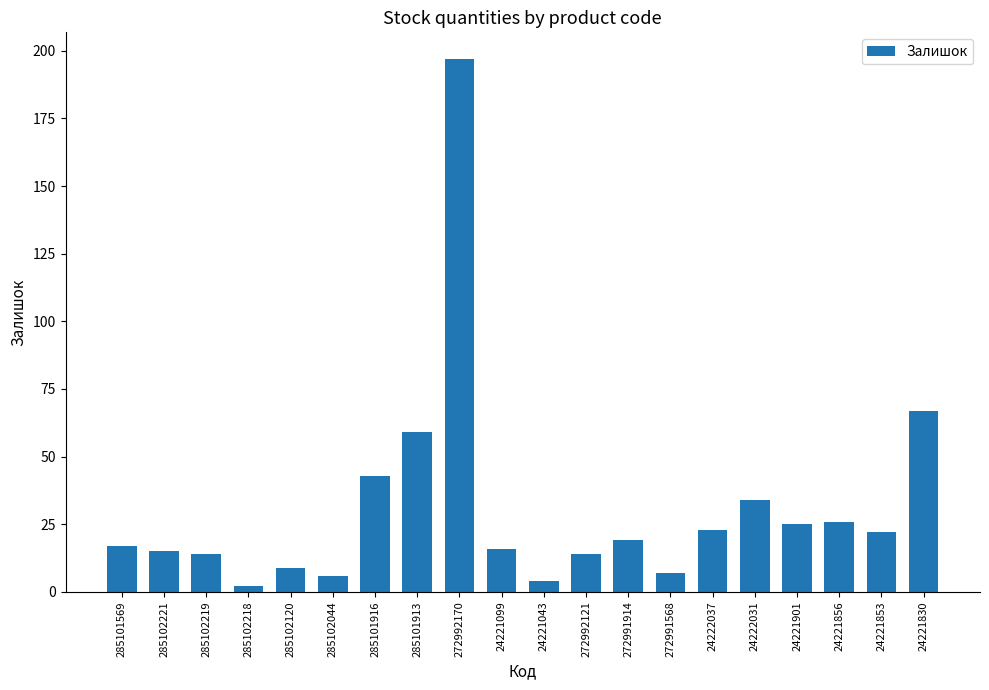

Count the number of categories in the chart.

20